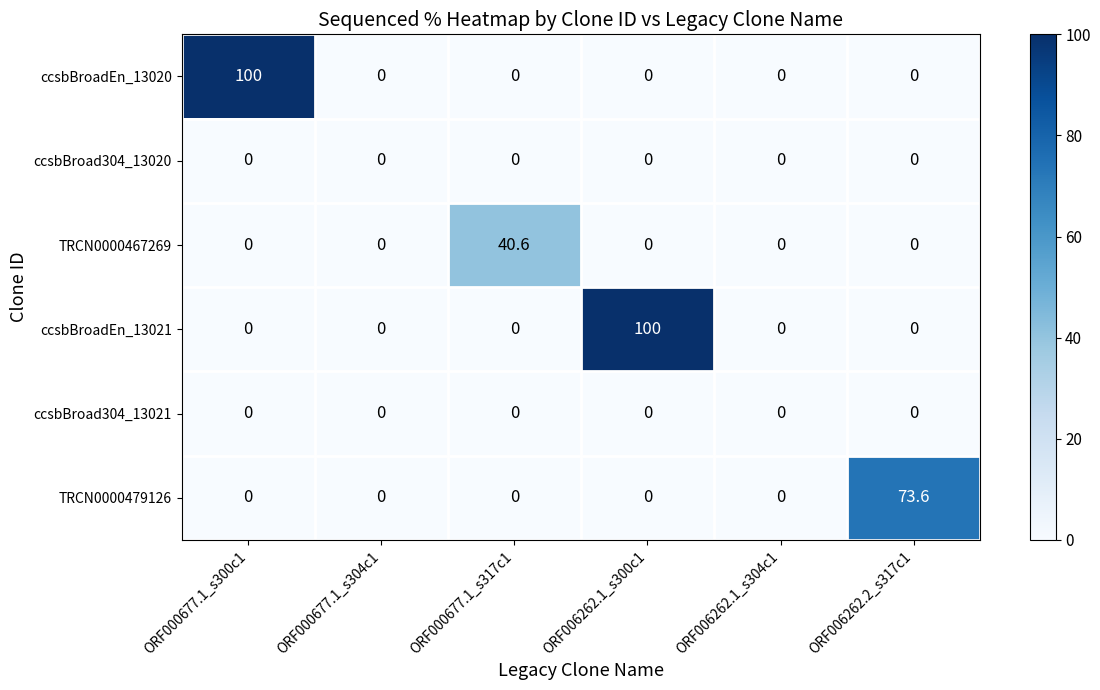

What is the average value of the ccsbBroadEn_13020 series?

16.7